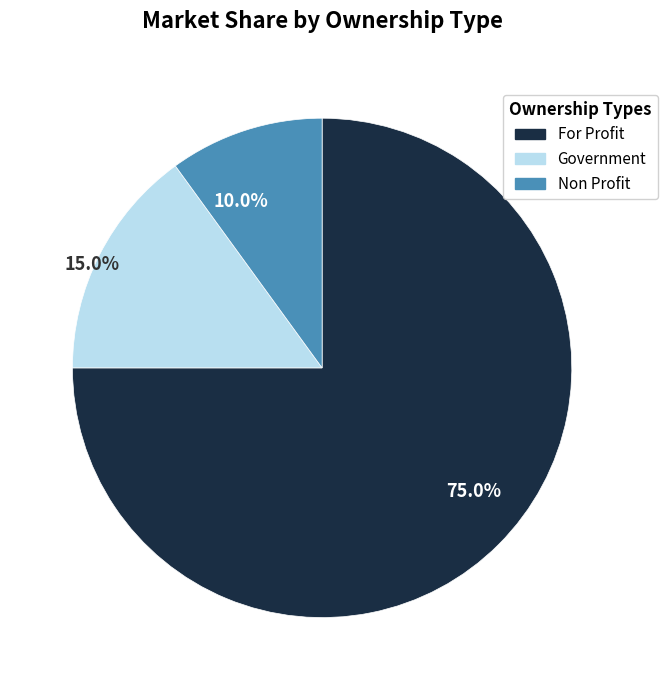

How many slices are in this pie chart?

3